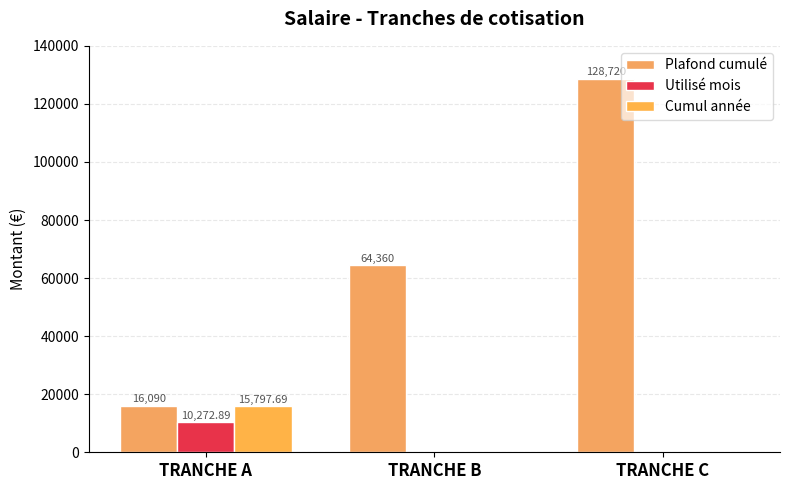

How many data points does each series have?

3